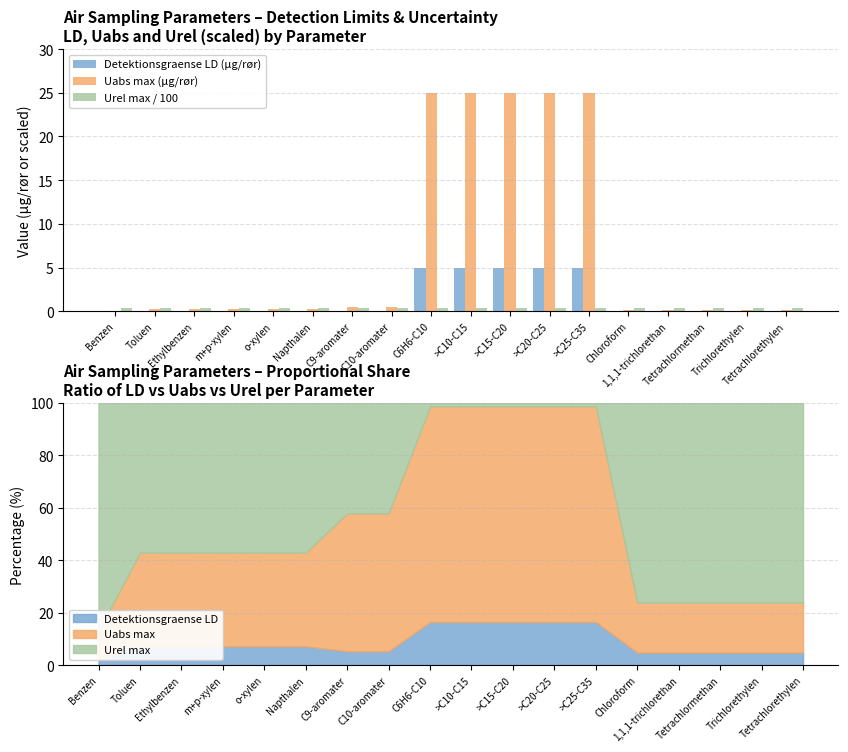

Are the bars grouped side by side (vs. stacked)?

Yes